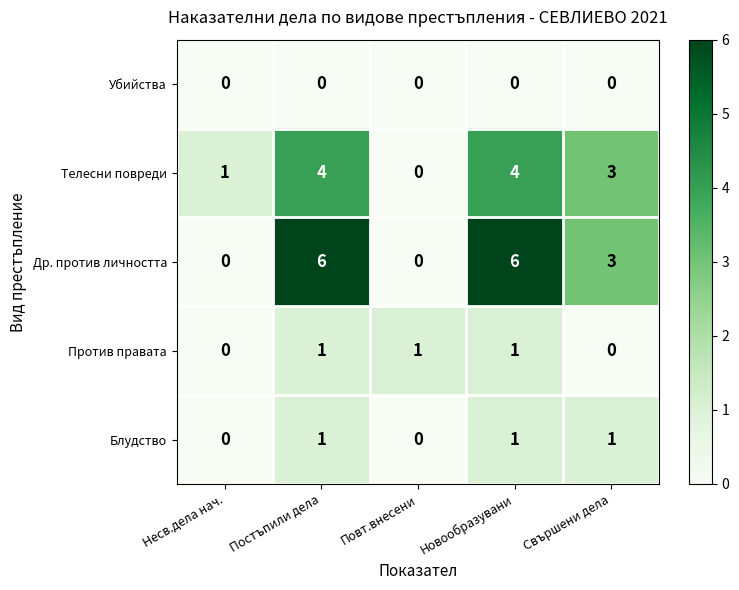

What is the sum of the Телесни повреди values at Новообразувани and Свършени дела?

7